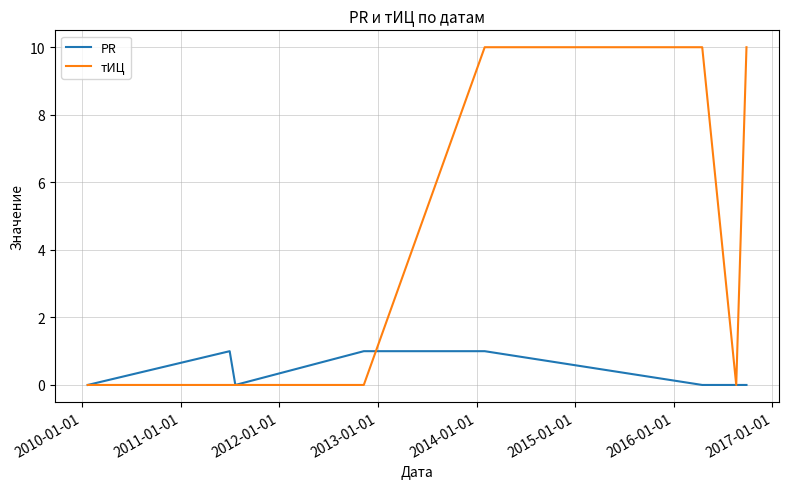

List the series in order of their peak value, highest first.

тИЦ, PR